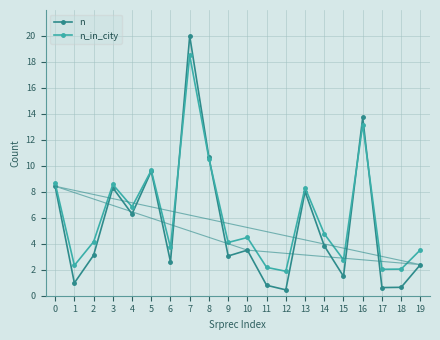

What is the difference between the highest and lowest values at 12?

1.4